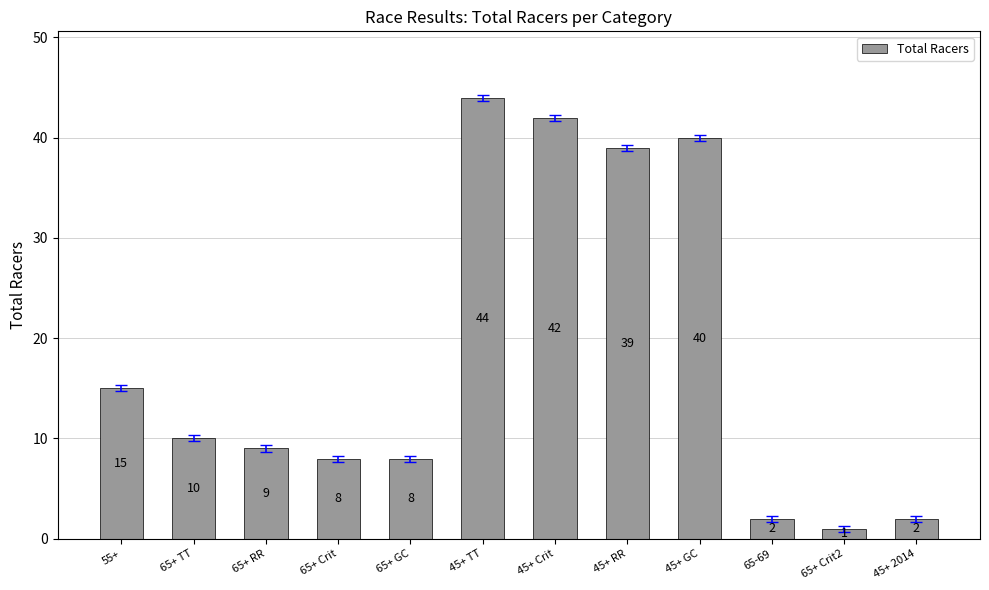

What position from the left is 45+ RR?

8